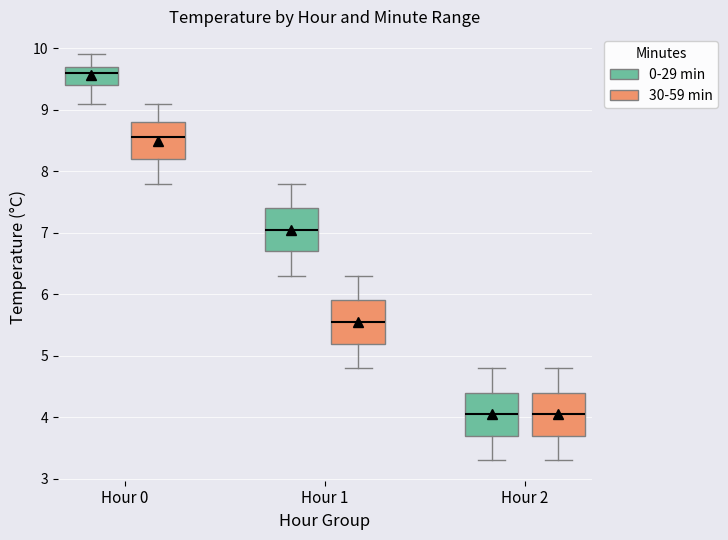

Reading left to right, transcribe this box plot: for each box, give where its median line is, the range the box spans, and where its two whiskers end, as read against the y-axis. The values are not printed on the chart, so give them approximately, as read against the axis.

Hour 0 (0-29 min): median 9.6, box 9.4 to 9.7, whiskers 9.1 to 9.9
Hour 0 (30-59 min): median 8.6, box 8.2 to 8.8, whiskers 7.8 to 9.1
Hour 1 (0-29 min): median 7.1, box 6.7 to 7.4, whiskers 6.3 to 7.8
Hour 1 (30-59 min): median 5.6, box 5.2 to 5.9, whiskers 4.8 to 6.3
Hour 2 (0-29 min): median 4.1, box 3.7 to 4.4, whiskers 3.3 to 4.8
Hour 2 (30-59 min): median 4.1, box 3.7 to 4.4, whiskers 3.3 to 4.8